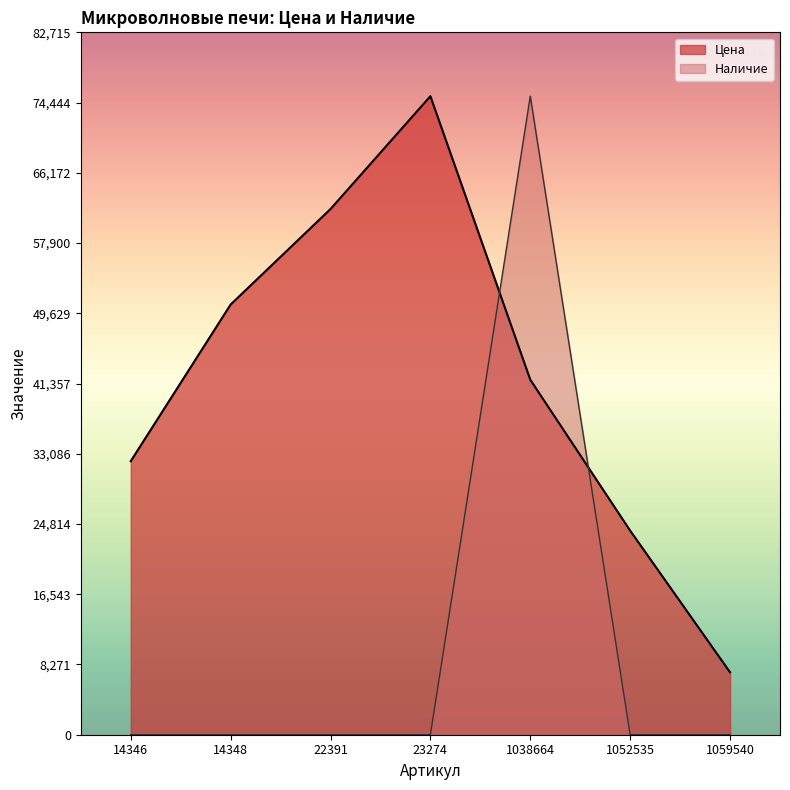

True or false: Цена has more than 2 interior local peaks.

False